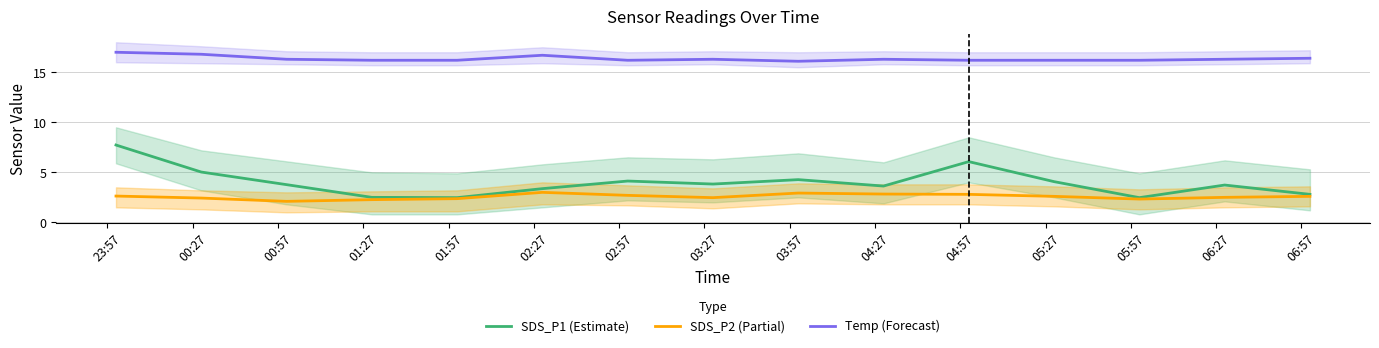

What is the lowest value of the Temp (Forecast) series?

16.1